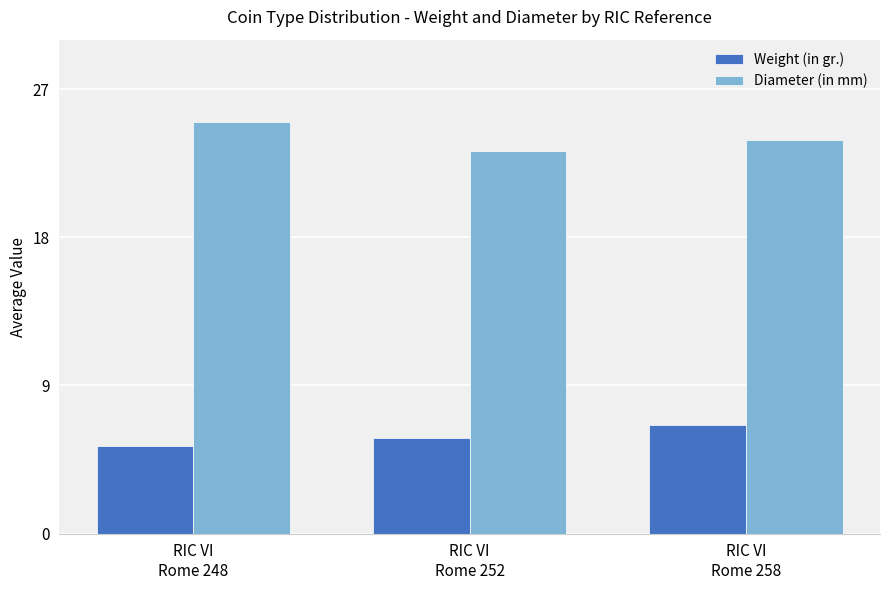

What value does the Weight (in gr.) series have at RIC VI
Rome 258?

6.6